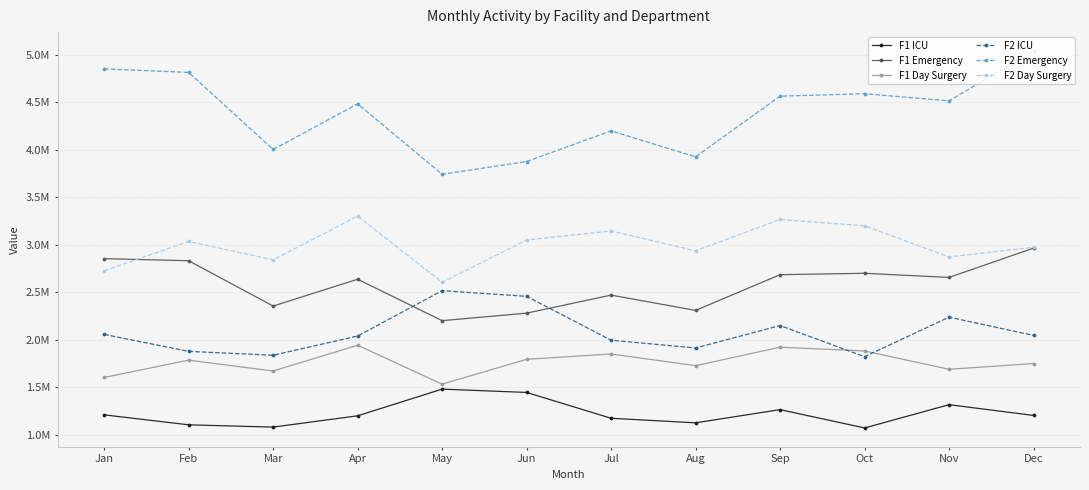

At which category does the chart reach its minimum across all series?

Oct